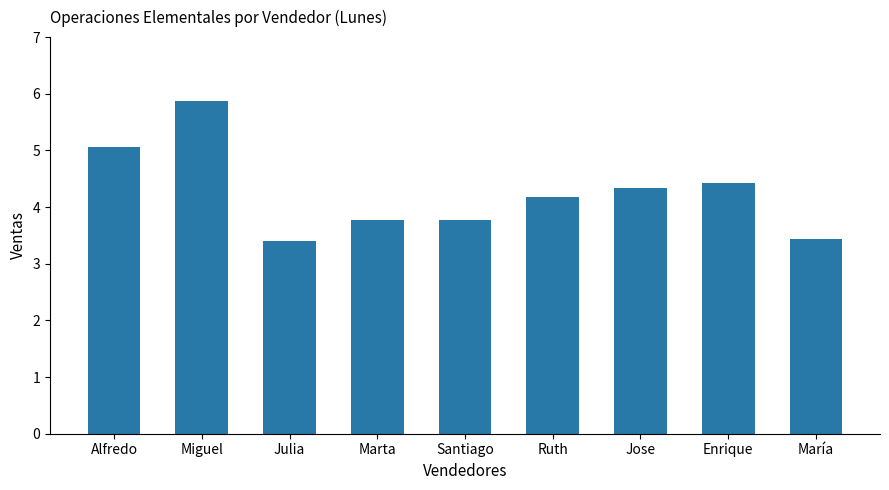

Are the bars horizontal?

No